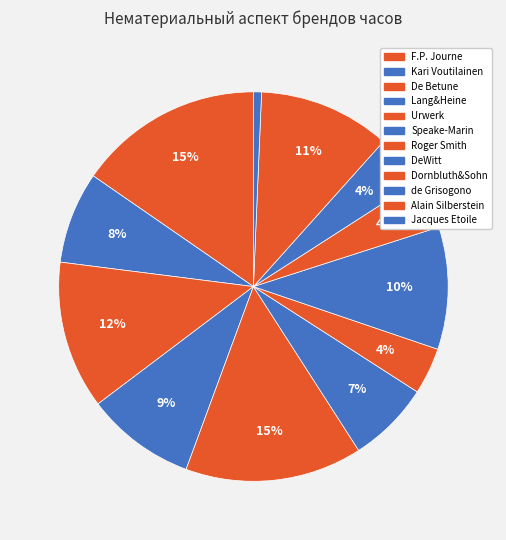

True or false: Lang&Heine accounts for 9% of the total.

True